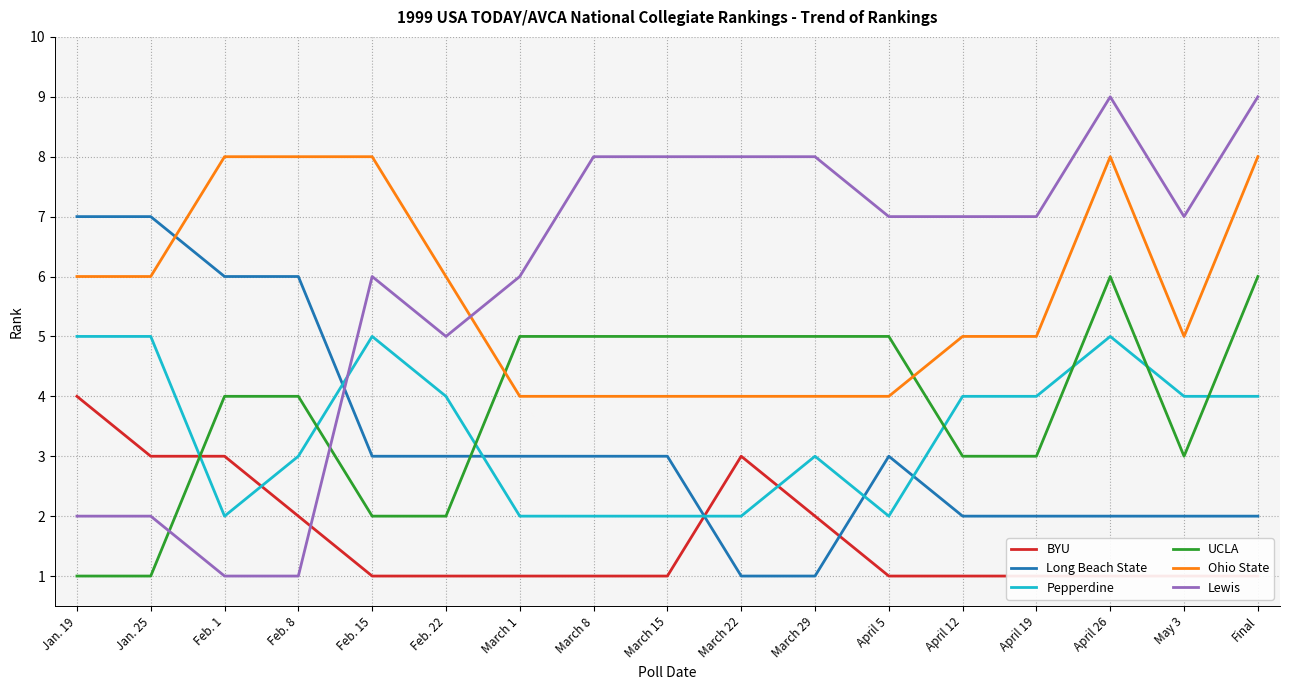

What is the average value of the Lewis series?

6